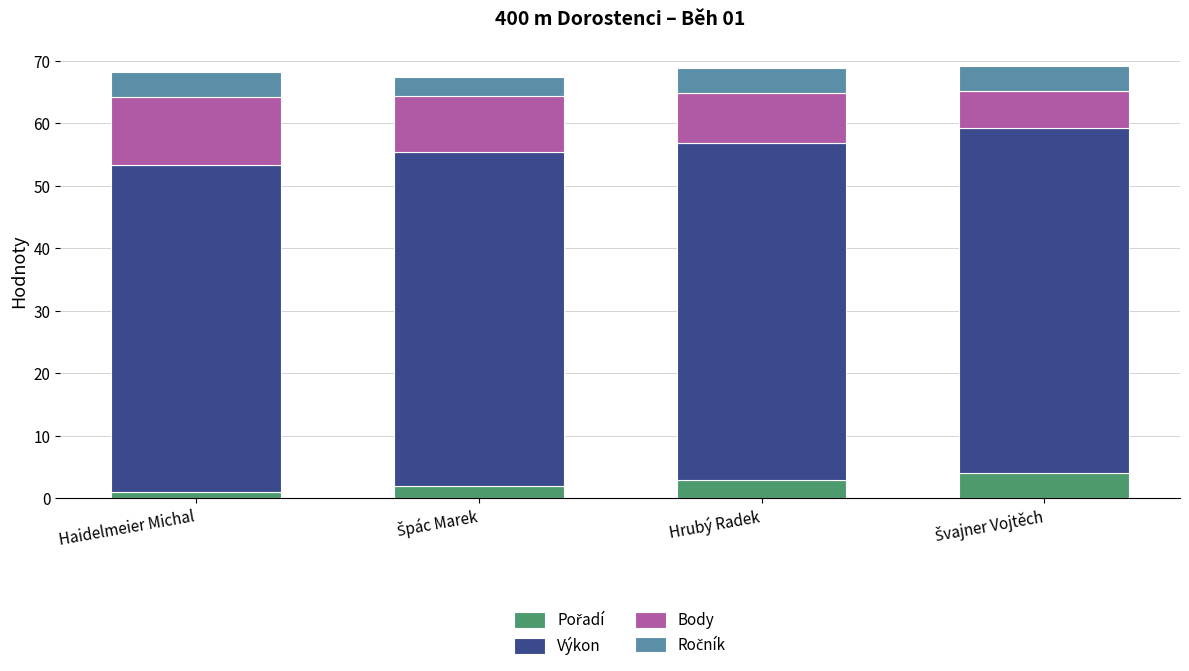

What is the total value across all series at Hrubý Radek?

68.8